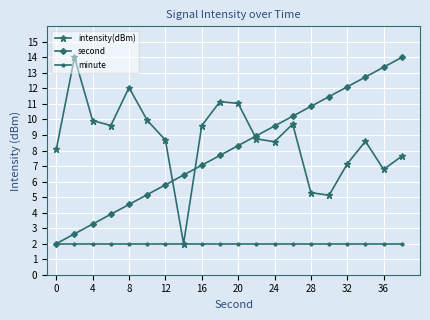

What is the minimum value shown in the chart?

2.0